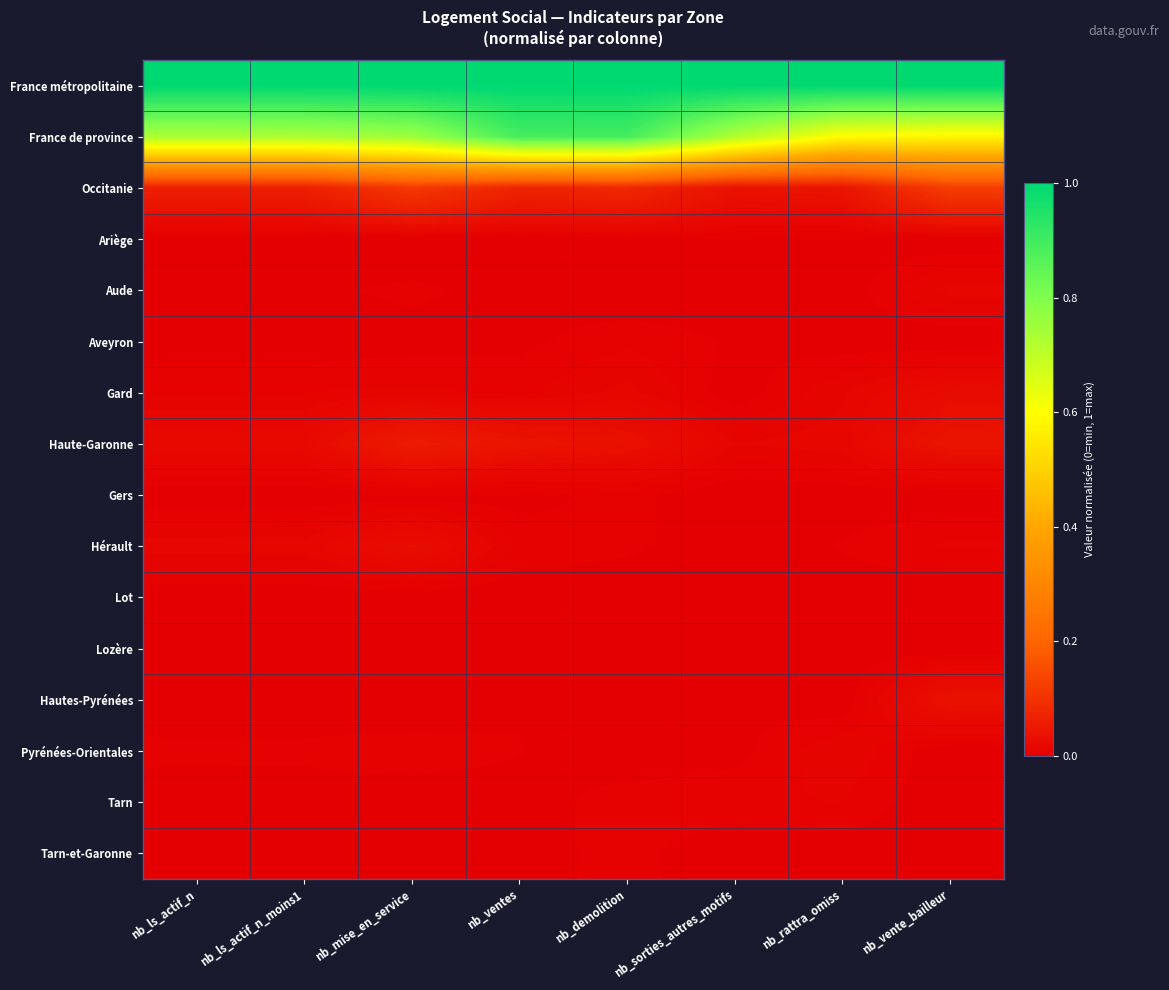

At which category does the chart reach its peak across all series?

nb_ls_actif_n